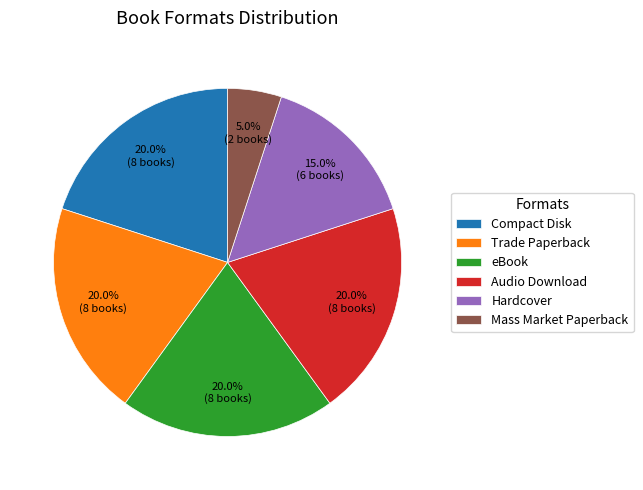

Does Hardcover represent more than half of the total?

No